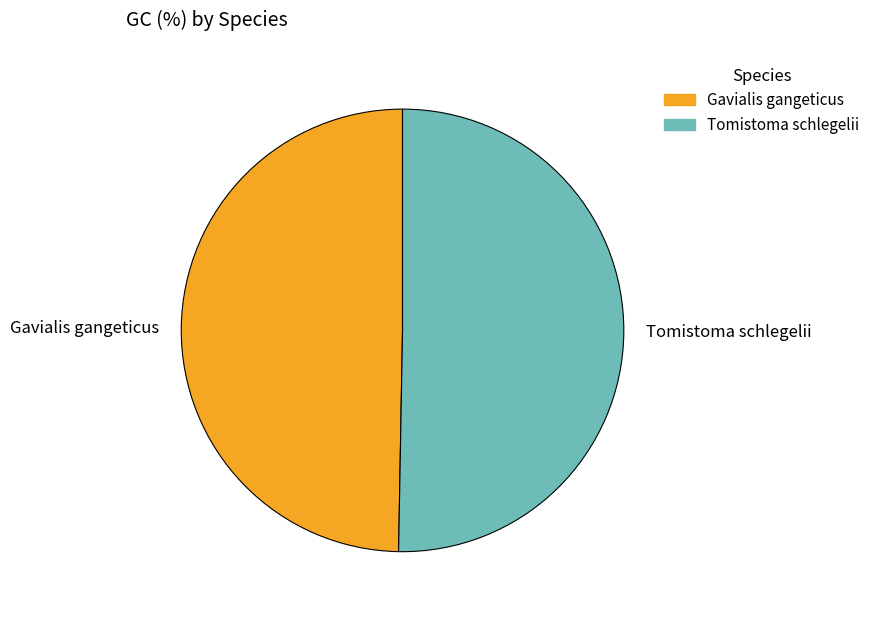

Which category accounts for the majority?

Tomistoma schlegelii